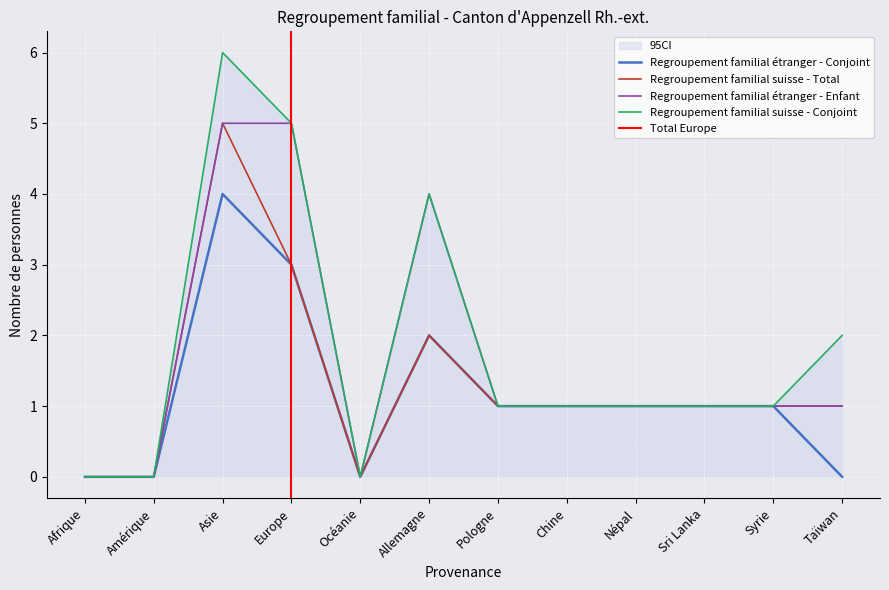

At which label does Regroupement familial étranger - Conjoint reach its peak?

Asie